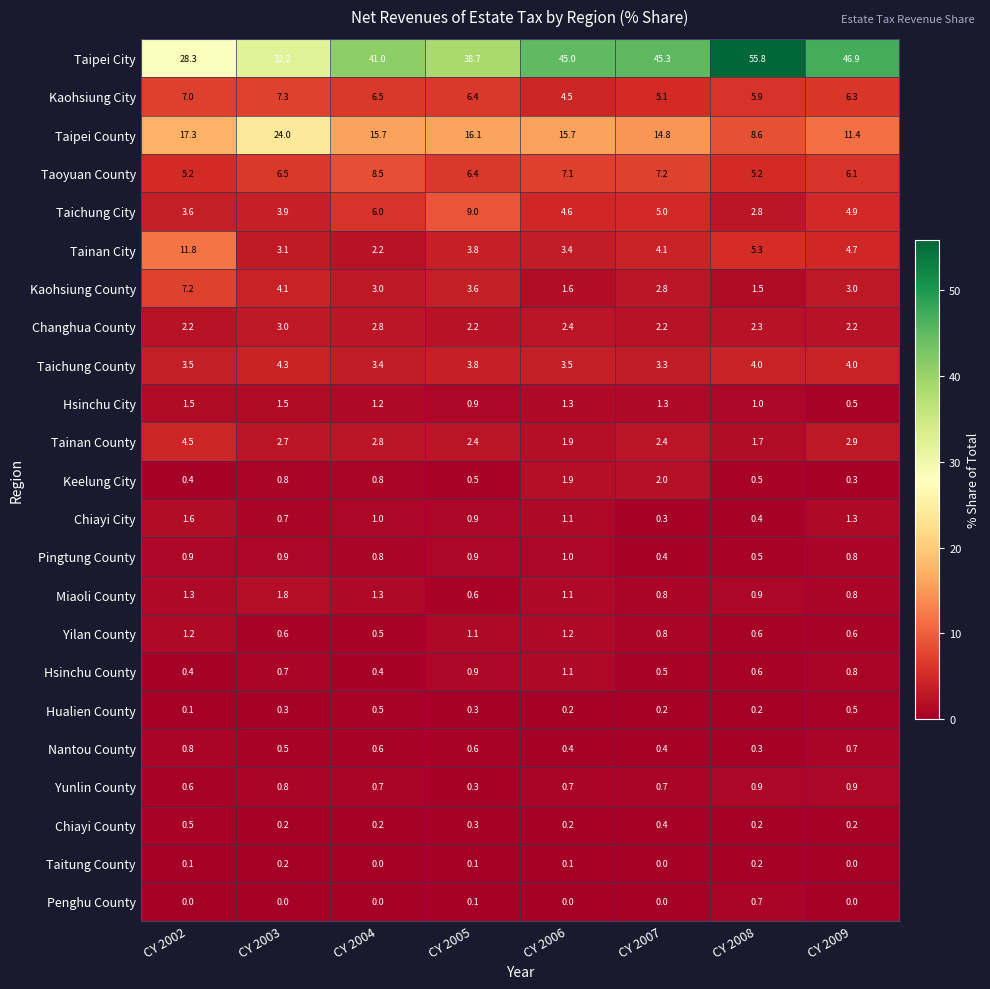

What is the sum of all Taichung City values?

39.8